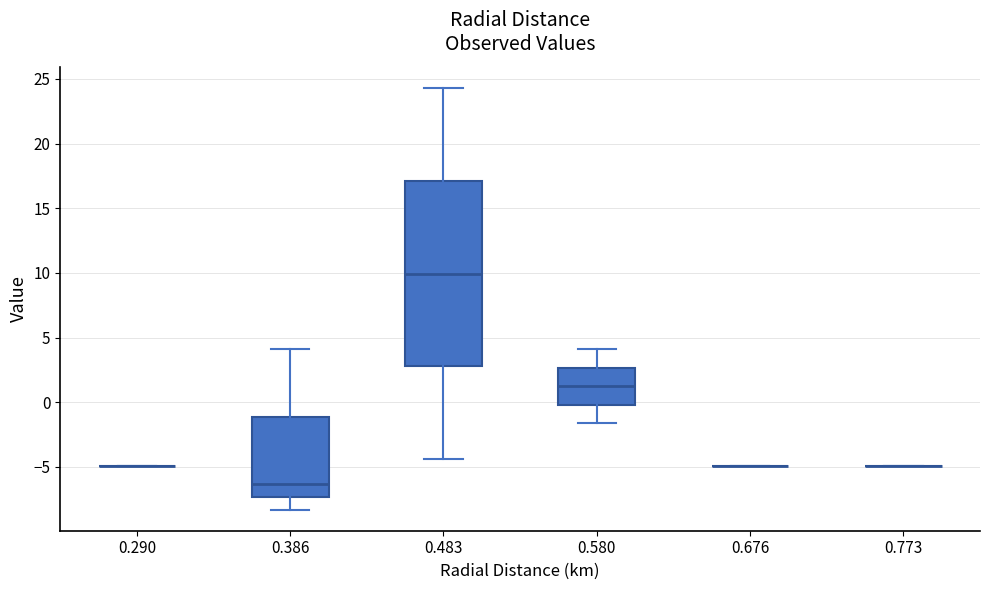

Reading left to right, transcribe this box plot: for each box, give where its median line is, the range the box spans, and where its two whiskers end, as read against the y-axis. The values are not printed on the chart, so give them approximately, as read against the axis.

0.290: box collapsed to a line at -5.0, whiskers -5.0 to -5.0
0.386: median -6.5, box -7.5 to -1.0, whiskers -8.5 to 4.0
0.483: median 10.0, box 3.0 to 17.0, whiskers -4.5 to 24.5
0.580: median 1.5, box 0.0 to 2.5, whiskers -1.5 to 4.0
0.676: box collapsed to a line at -5.0, whiskers -5.0 to -5.0
0.773: box collapsed to a line at -5.0, whiskers -5.0 to -5.0